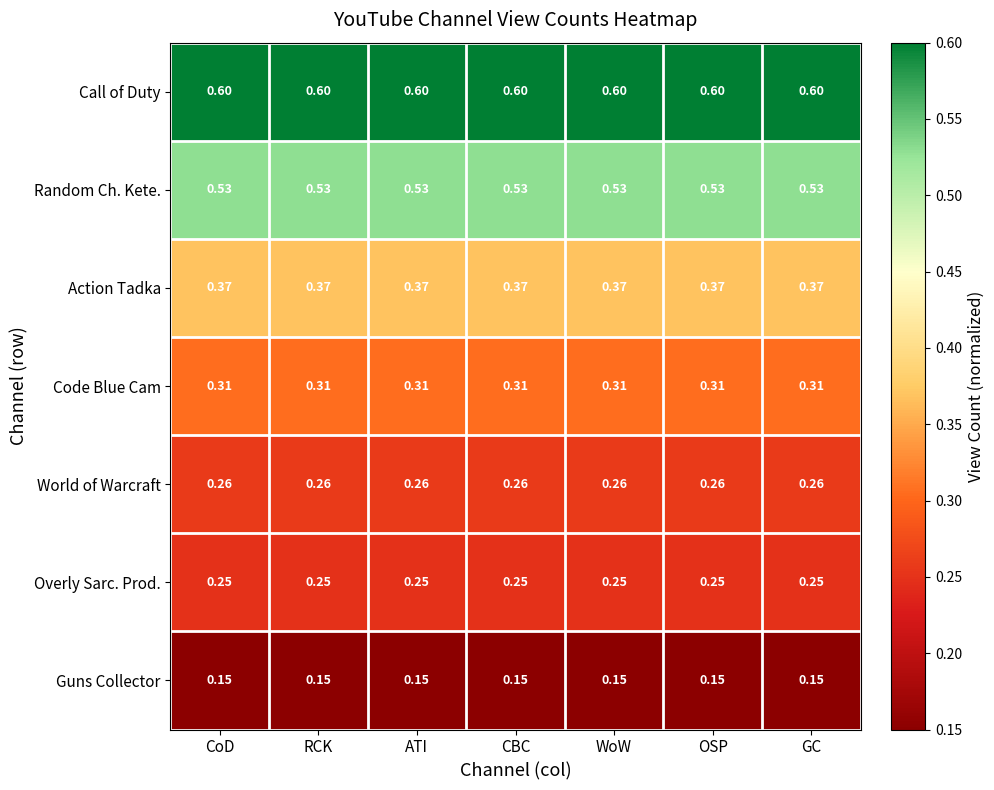

Rank the series at CoD from lowest to highest value.

Guns Collector, Overly Sarc. Prod., World of Warcraft, Code Blue Cam, Action Tadka, Random Ch. Kete., Call of Duty